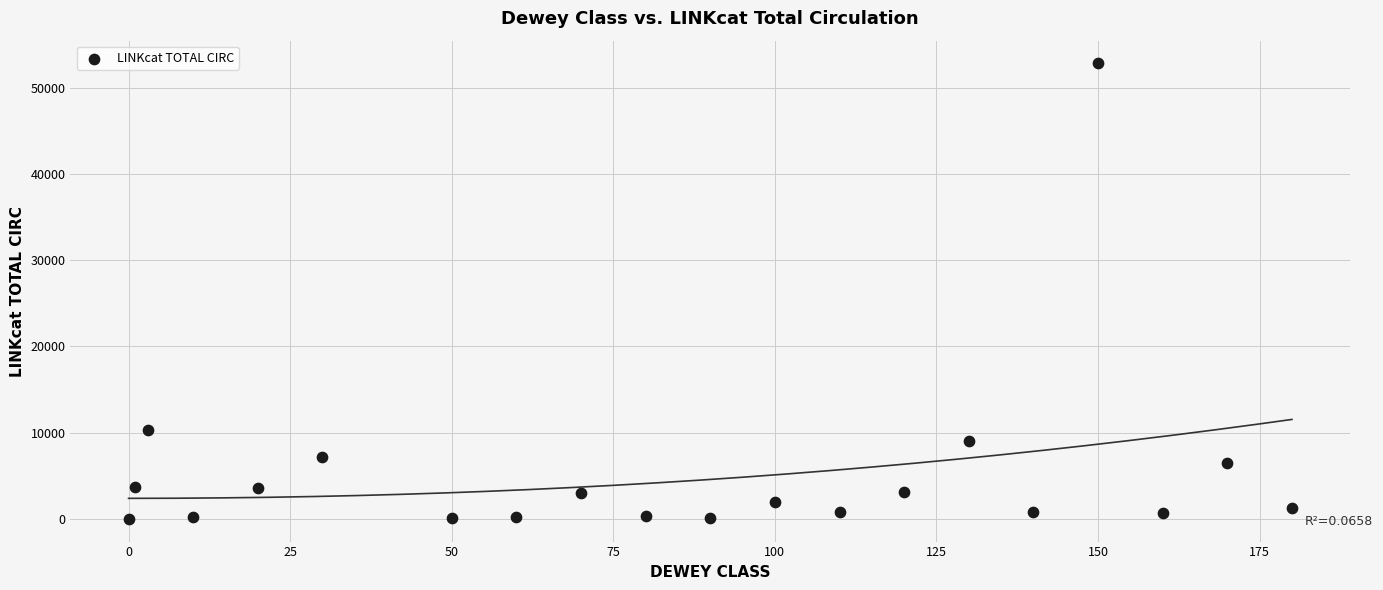

What is the range of X values (max minus min)?

180